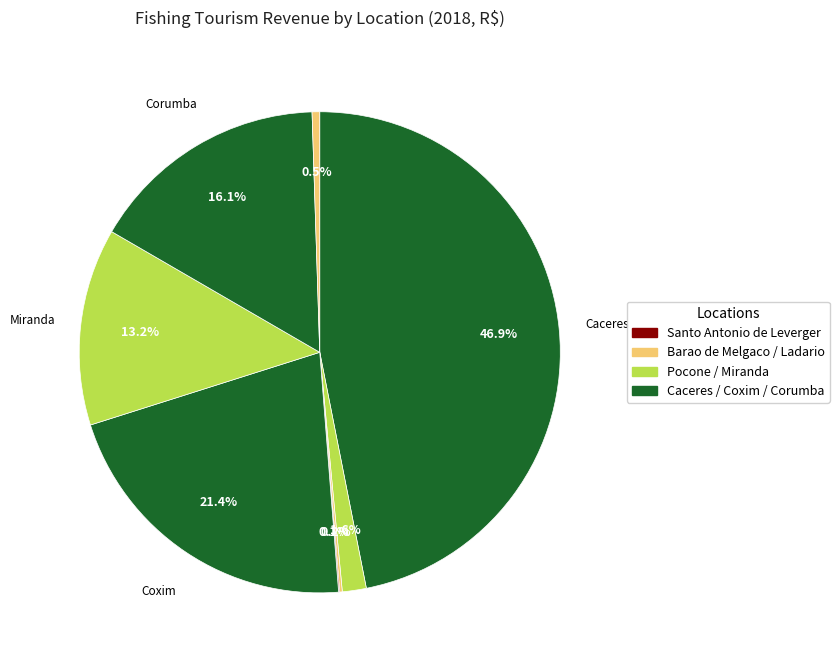

How many segments does this pie chart have?

8